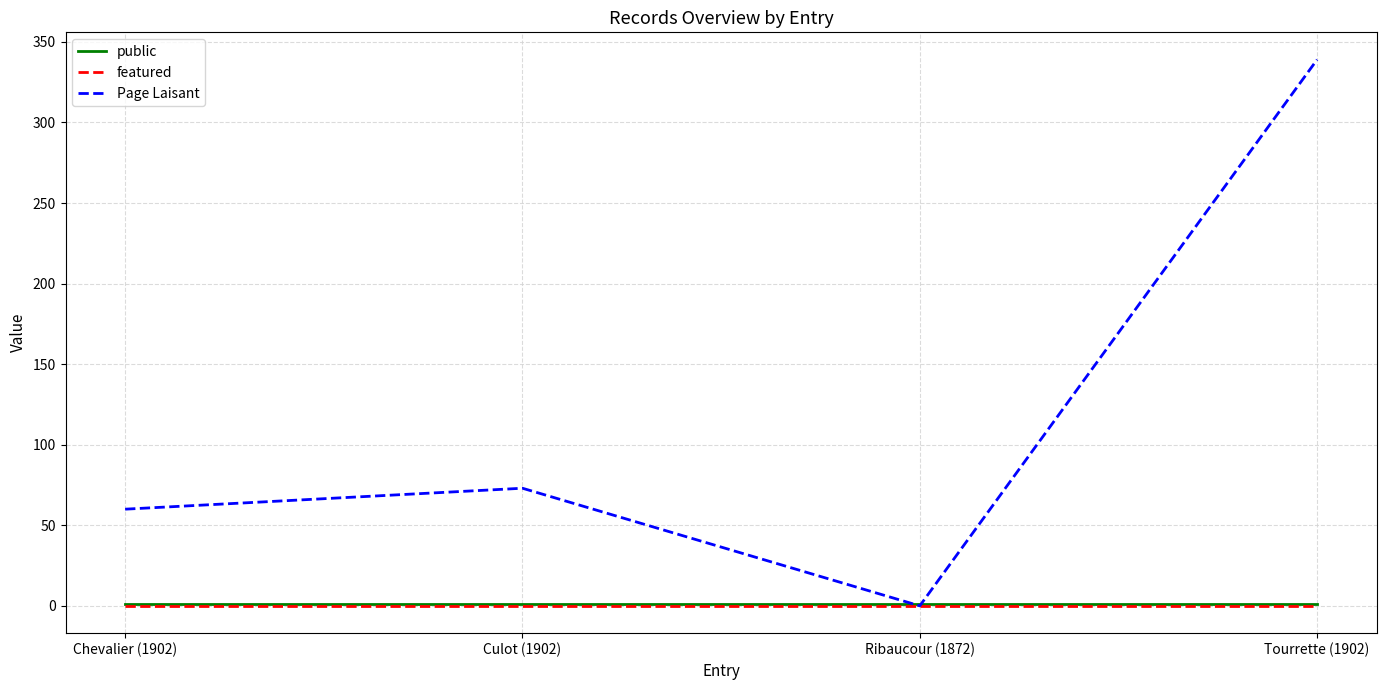

What is the highest value of the Page Laisant series?

339